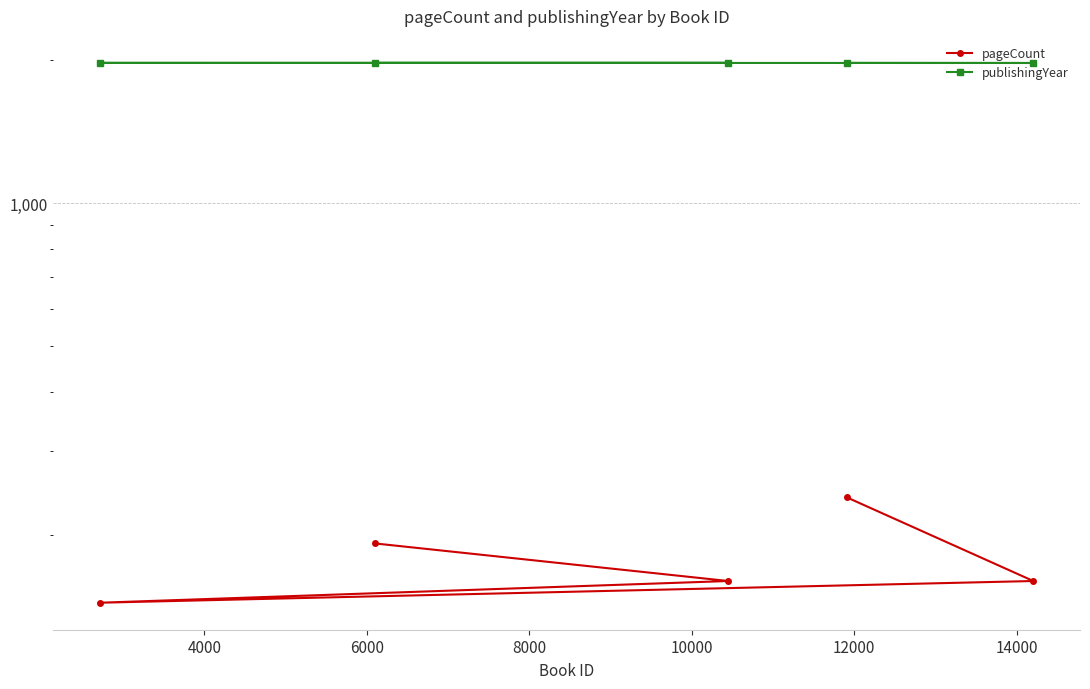

What is the lowest value of the pageCount series?

144